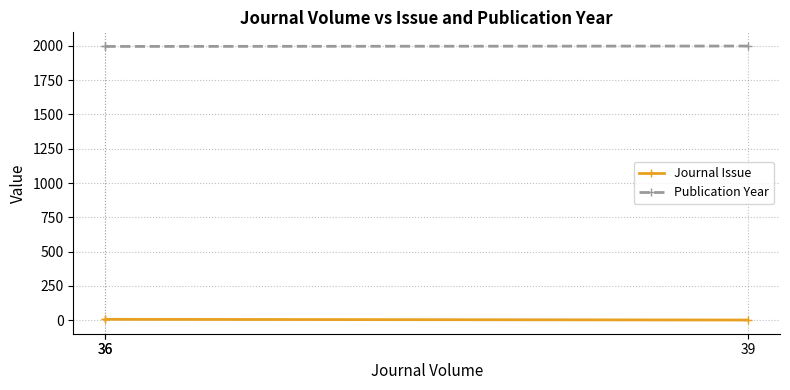

What value does the Publication Year series have at 39?

1999